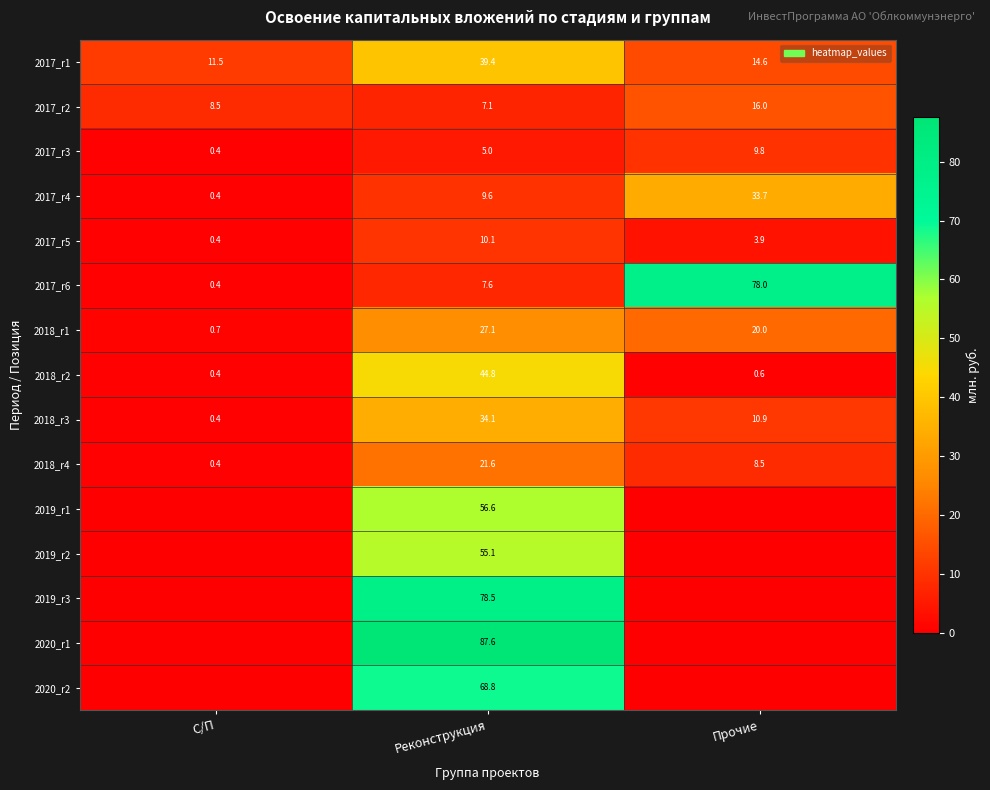

How many values in the 2017_r5 series are below 3?

1